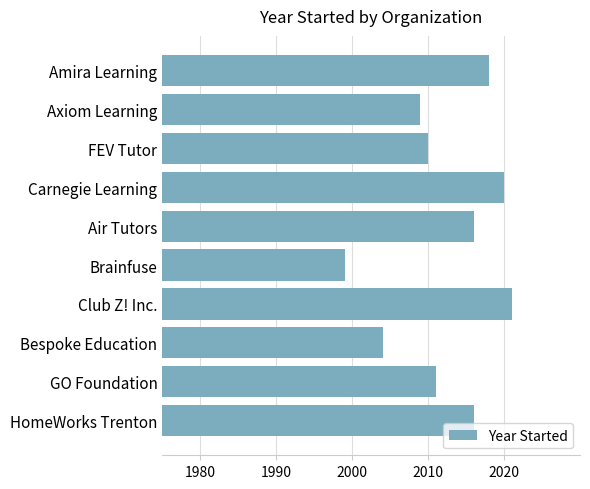

Reading top to bottom, what are all the values shown in this chart?

Amira Learning=2018	Axiom Learning=2009	FEV Tutor=2010	Carnegie Learning=2020	Air Tutors=2016	Brainfuse=1999	Club Z! Inc.=2021	Bespoke Education=2004	GO Foundation=2011	HomeWorks Trenton=2016